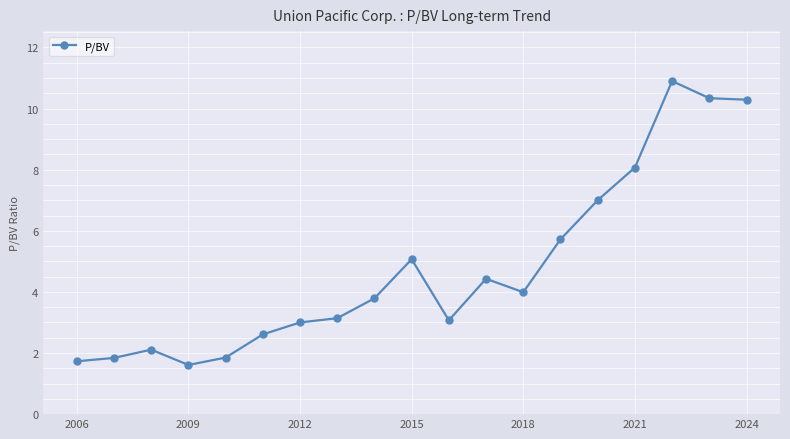

What is the greatest value displayed?

10.9